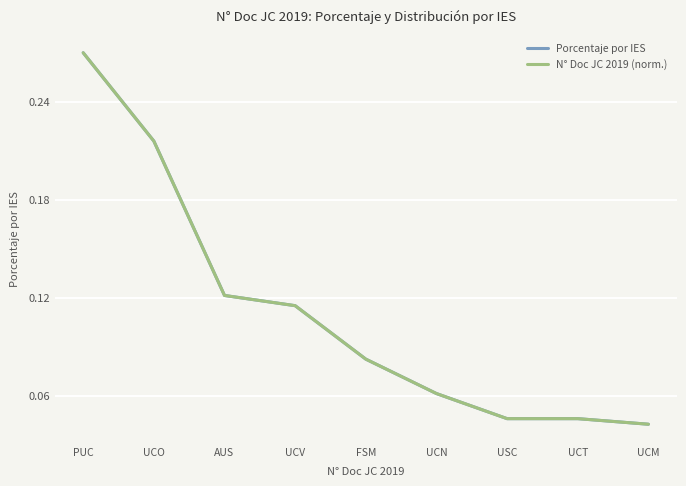

Does the chart display data point markers on the line(s)?

No